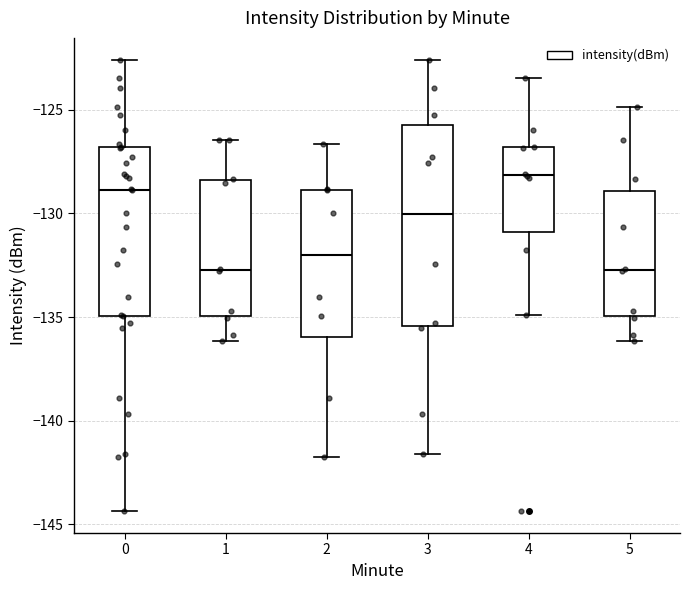

Comparing the boxes themselves (not the whiskers), which one is the tallest?

3